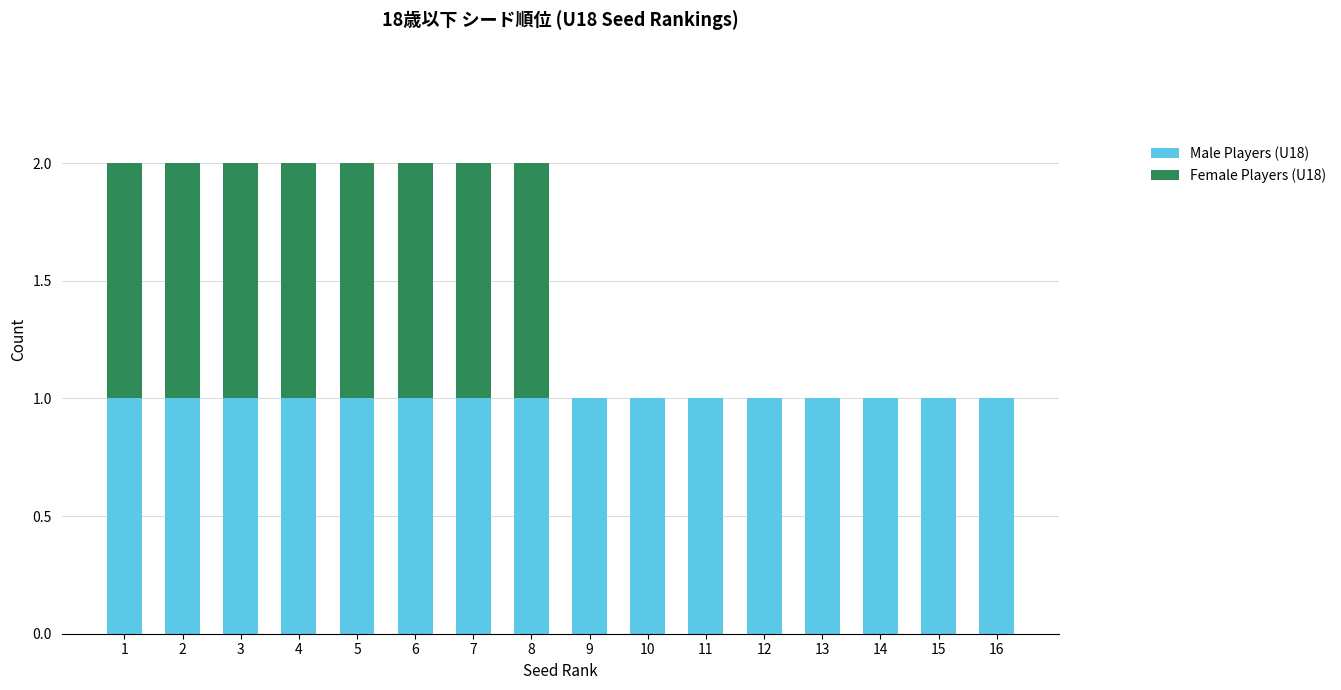

True or false: Male Players (U18) has a value of 1 at 6.

True